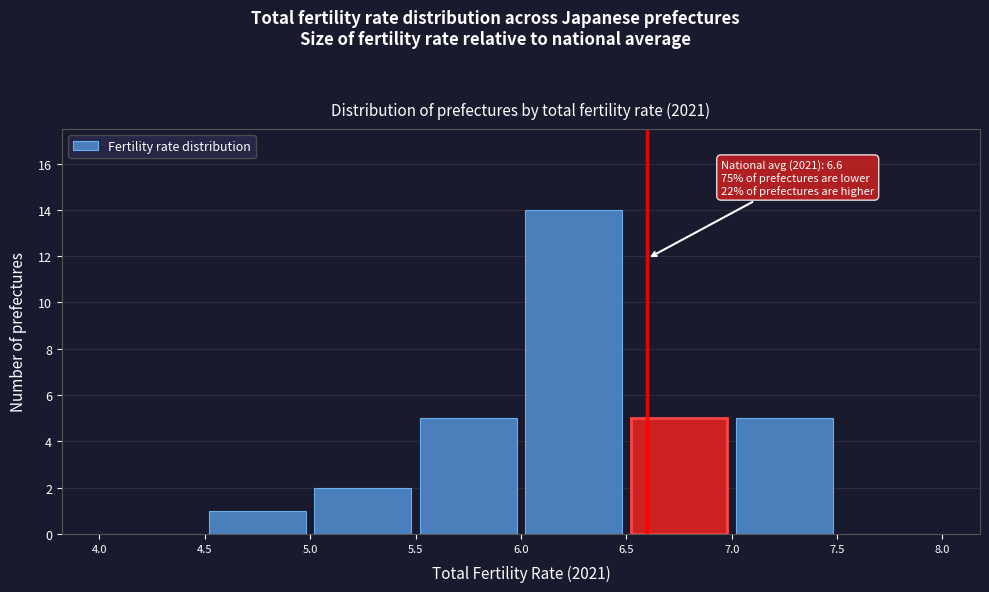

Which range on the x-axis has the tallest bar?

6.0 to 6.5